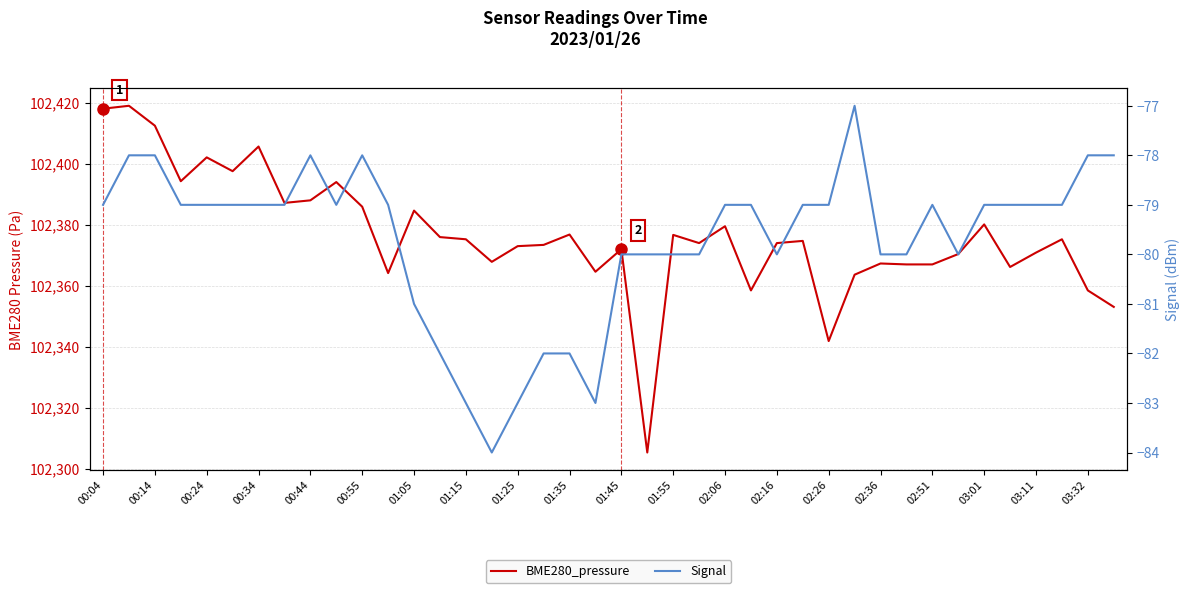

Which series has the largest range (max minus min)?

BME280_pressure